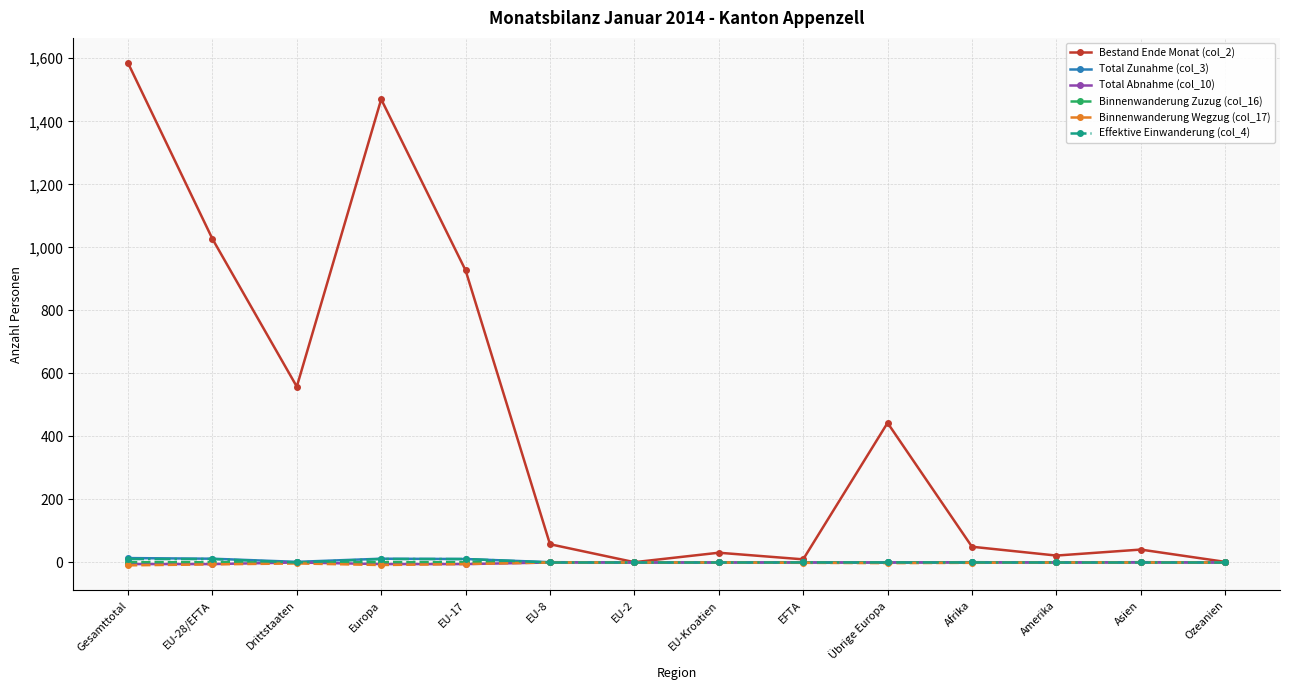

At how many categories does at least one series exceed 1342?

2